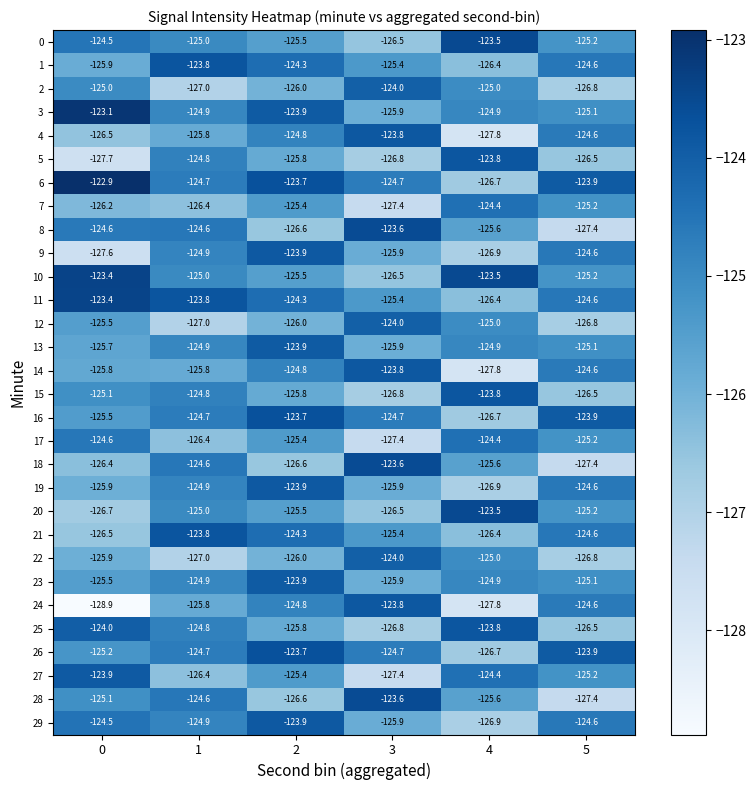

What is the spread (max minus min) of values at 2?

2.9